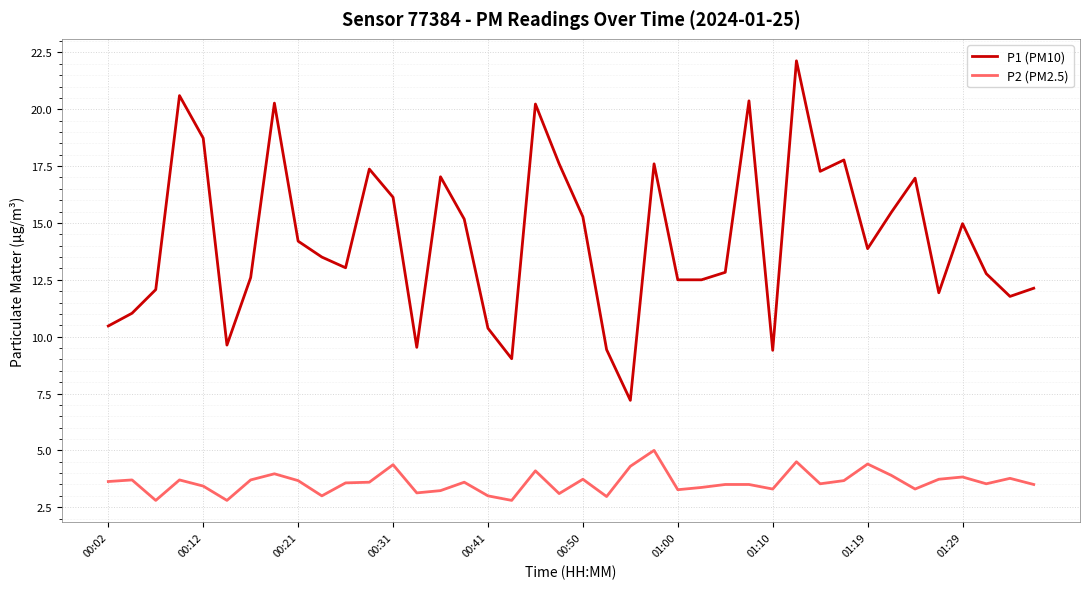

What is the minimum value for P2 (PM2.5)?

2.8